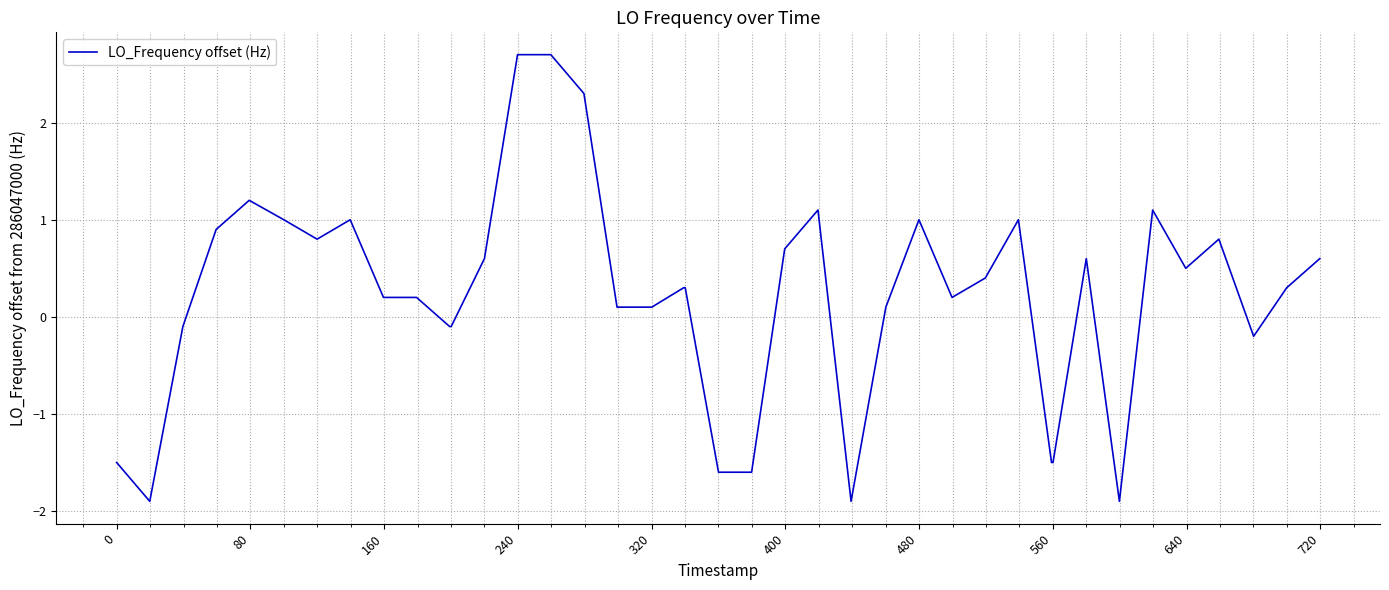

What is the sum of all values?

8.9